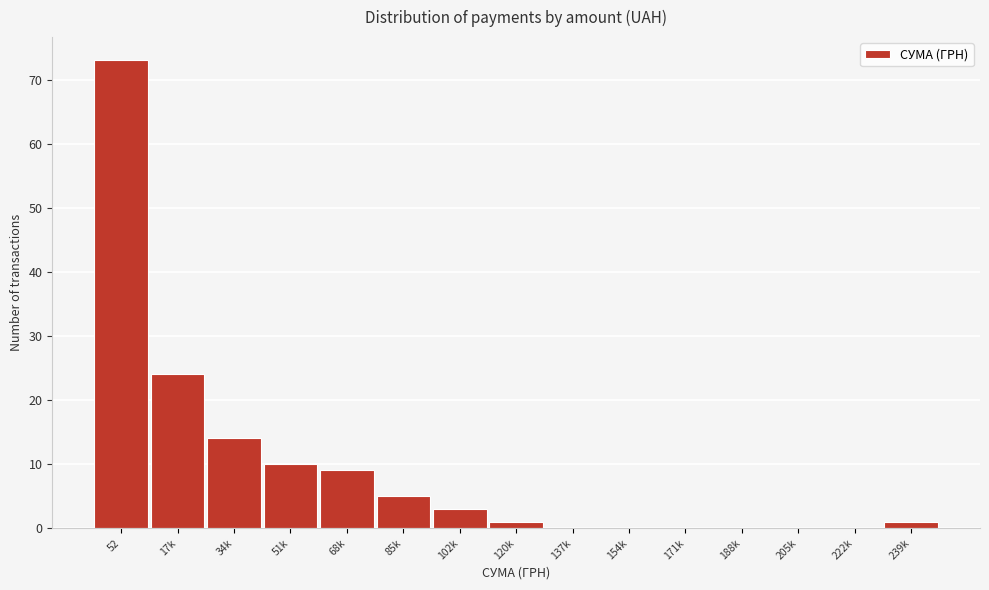

Reading left to right, list all the values displayed in this chart.

52=73	17k=24	34k=14	51k=10	68k=9	85k=5	102k=3	120k=1	137k=0	154k=0	171k=0	188k=0	205k=0	222k=0	239k=1